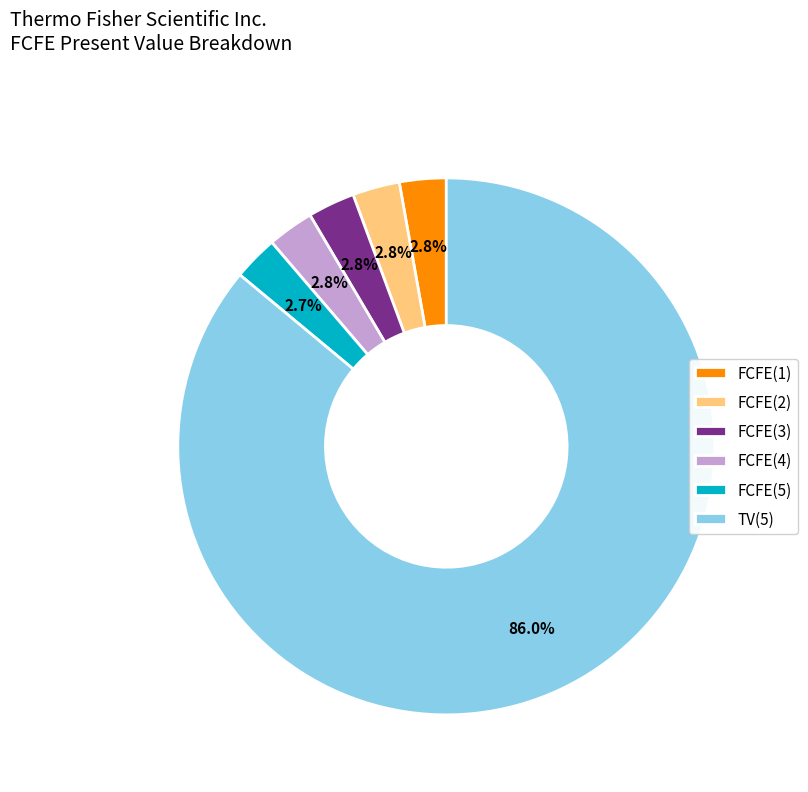

Combined, do TV(5) and FCFE(4) account for over 50%?

Yes